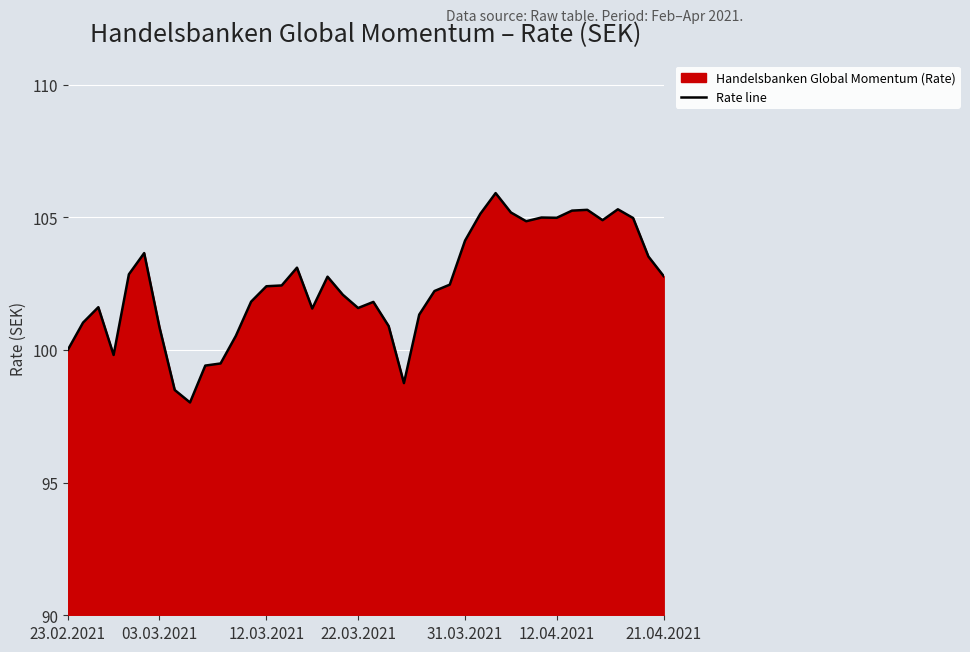

Does the chart display data point markers on the line(s)?

No